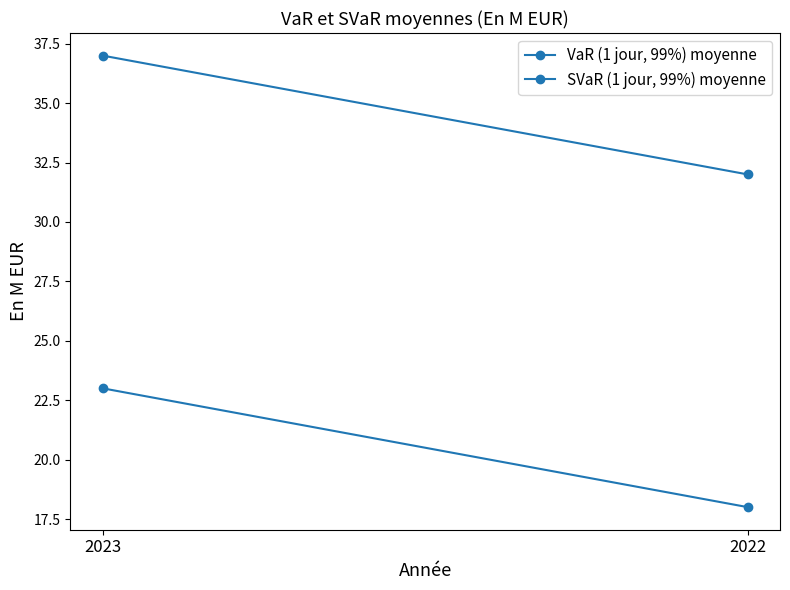

Reading left to right, extract all data points from this chart.

VaR (1 jour, 99%) moyenne: 2023=23	2022=18
SVaR (1 jour, 99%) moyenne: 2023=37	2022=32